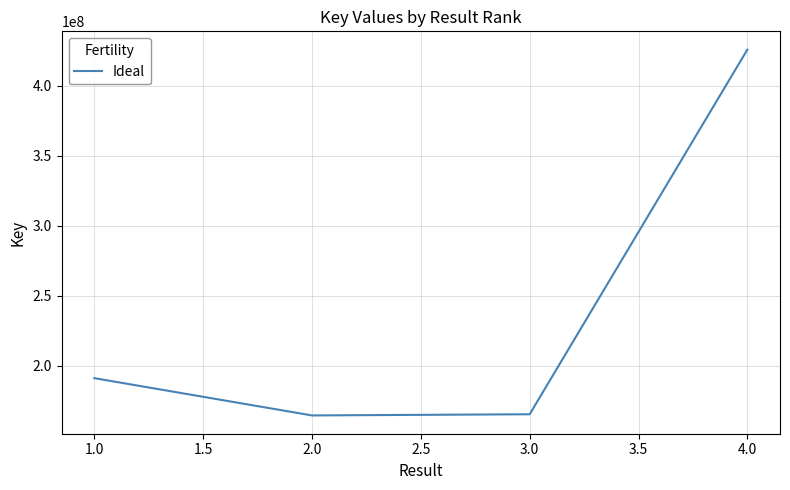

The value at 2.0 is 164658100. True or false?

True